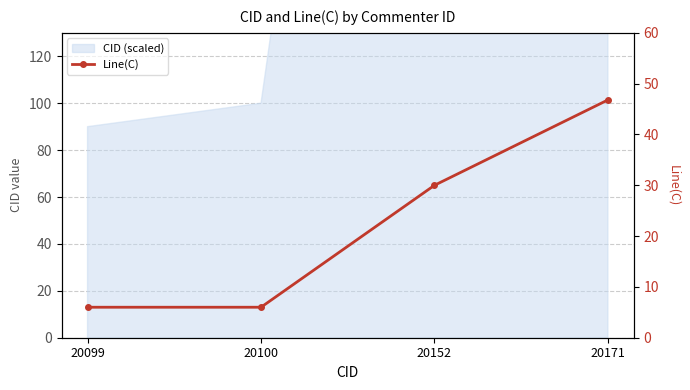

Reading left to right, extract all data points from this chart.

20099=6.0	20100=6.0	20152=30.0	20171=46.8